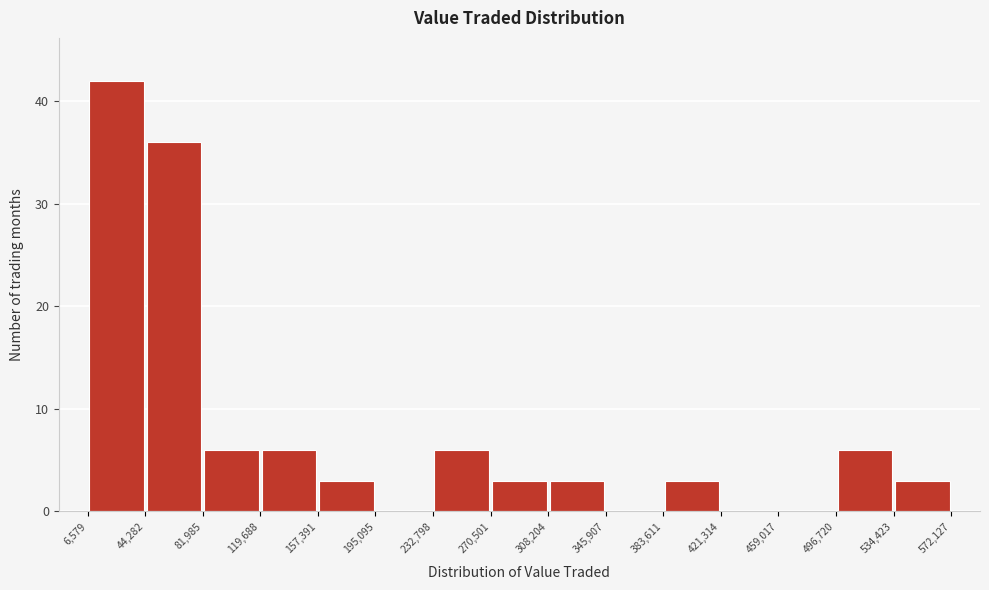

Reading left to right, list every bar in this chart as the range it spans on the x-axis followed by its height. The values are not printed on the chart, so give them approximately, as read against the axis.

6,579 to 44,282: 42
44,282 to 81,985: 36
81,985 to 119,688: 6
119,688 to 157,391: 6
157,391 to 195,095: 3
195,095 to 232,798: 0
232,798 to 270,501: 6
270,501 to 308,204: 3
308,204 to 345,907: 3
345,907 to 383,611: 0
383,611 to 421,314: 3
421,314 to 459,017: 0
459,017 to 496,720: 0
496,720 to 534,423: 6
534,423 to 572,127: 3